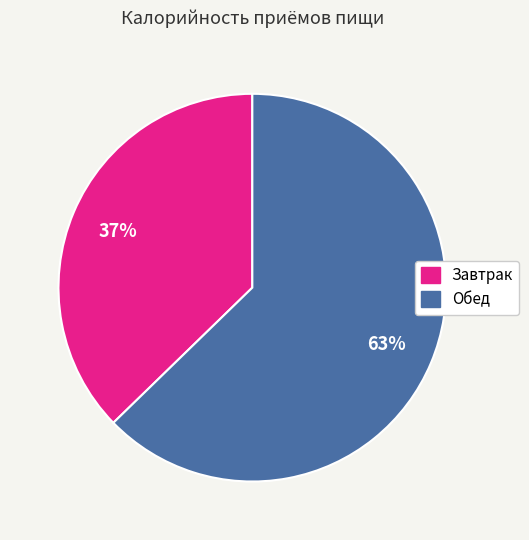

Is it true that Обед is 56% of the pie?

False